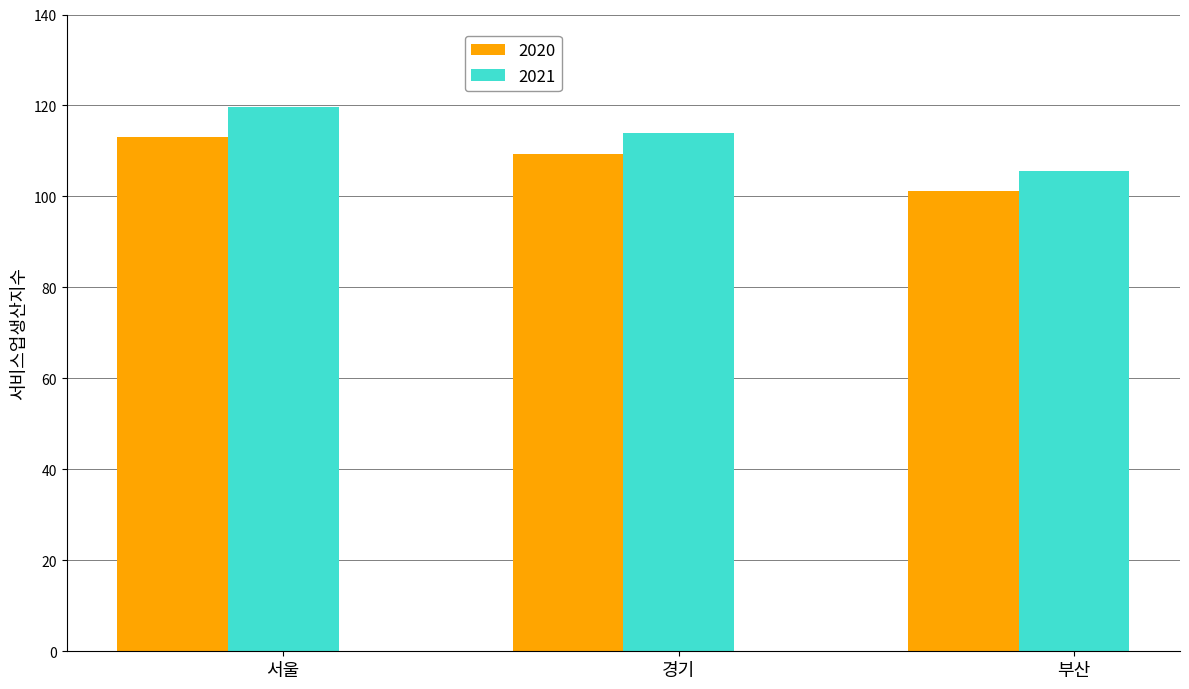

Which series changed the most between 경기 and 부산?

2021